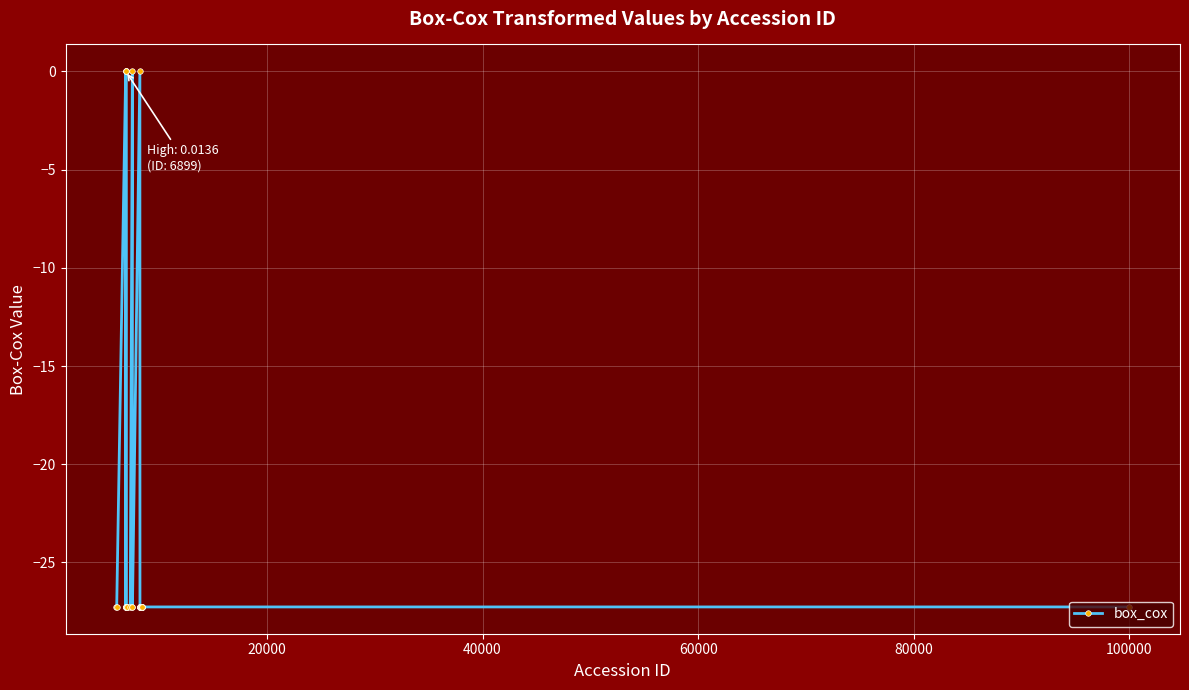

Count the number of categories in the chart.

40